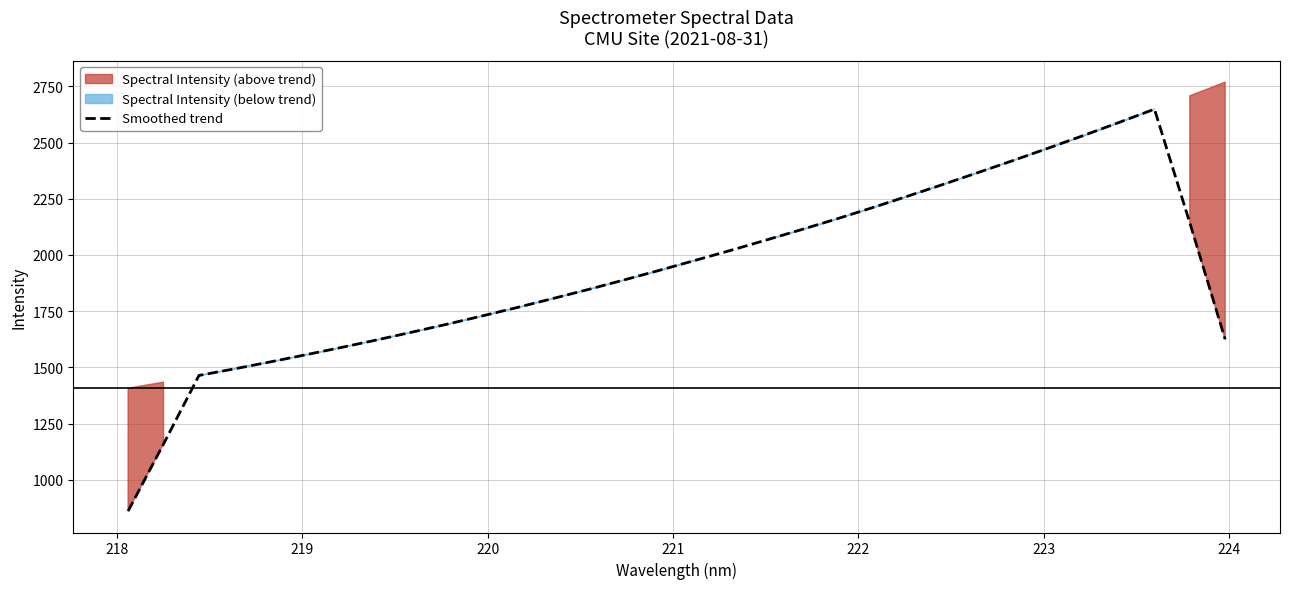

What is the lowest value of the Smoothed trend series?

860.7